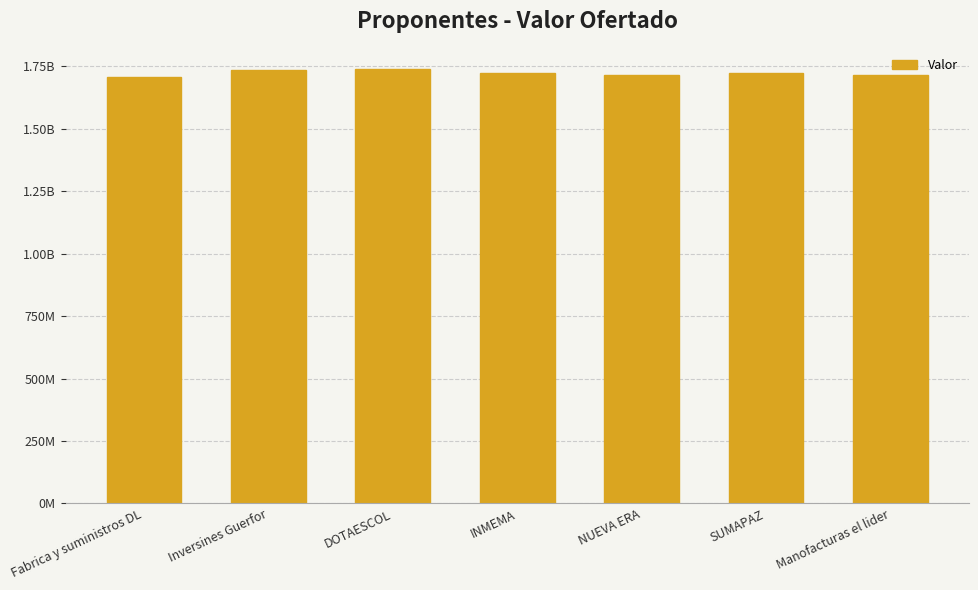

Reading left to right, extract all data points from this chart.

1709106800	1734841667	1739262350	1723131067	1716500000	1724369786	1717848229